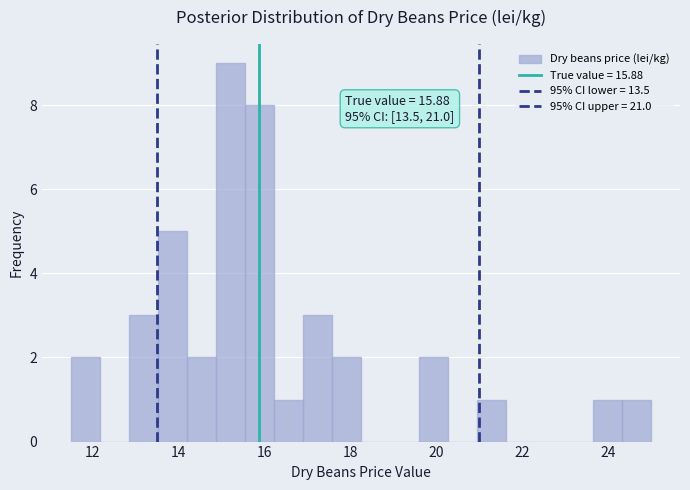

Read against the x-axis, roughly where is the centre of the tallest bar?

15.2